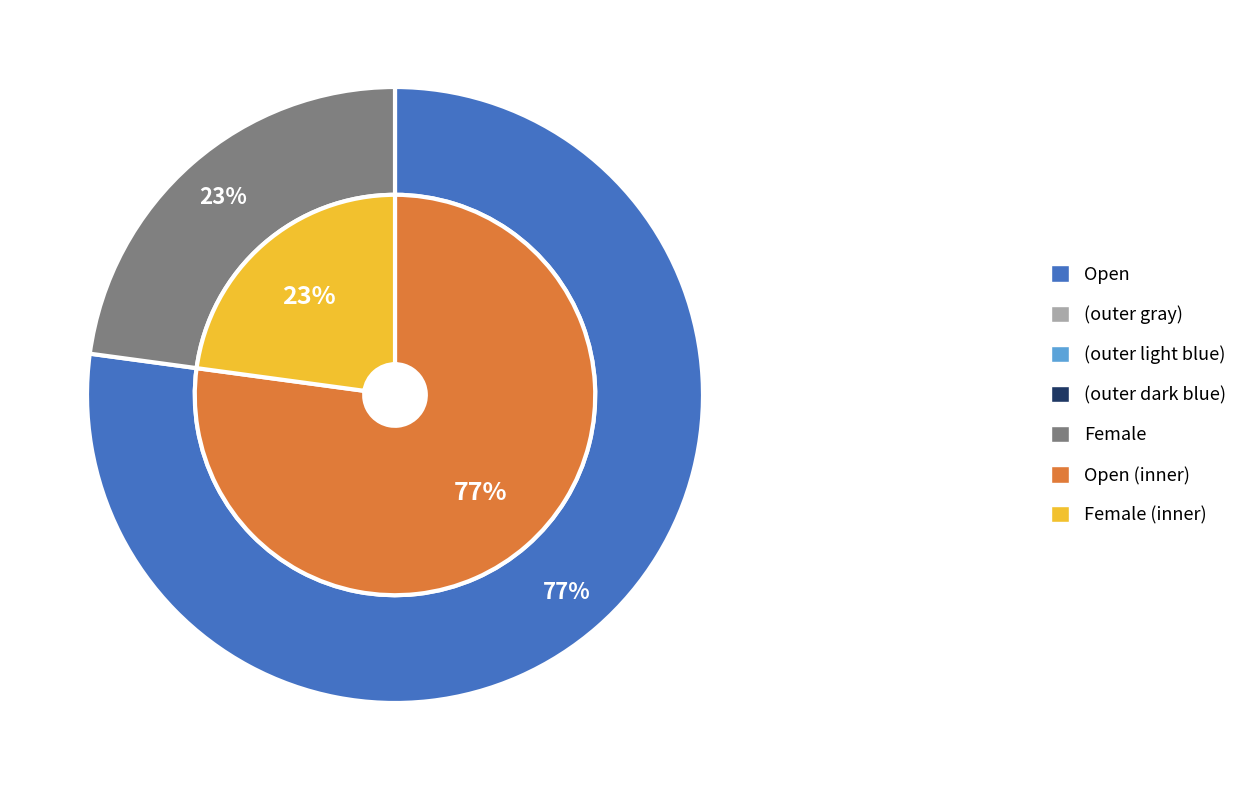

Approximately how many times larger is the value at Female compared to Open?

0.3